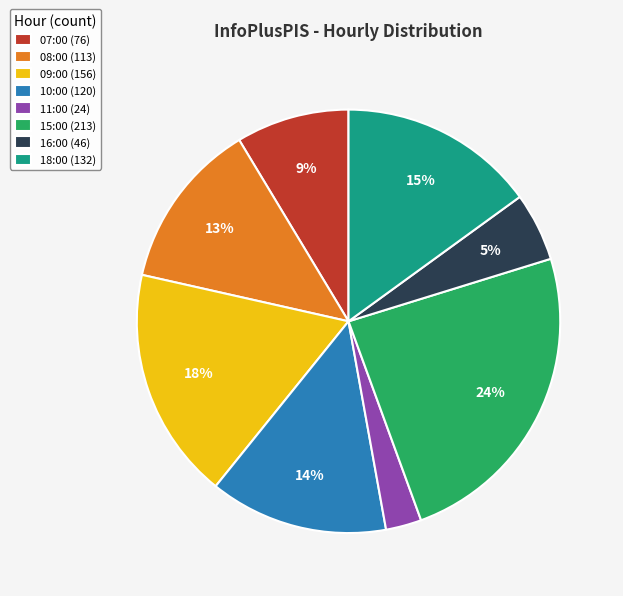

How many segments does this pie chart have?

8